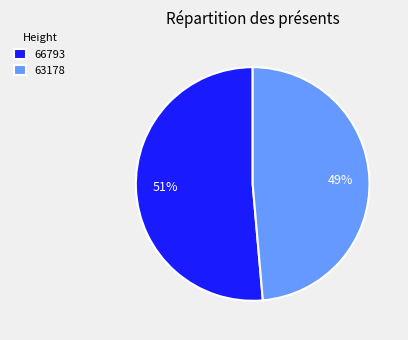

Do 63178 and 66793 together represent more than half of the pie?

Yes